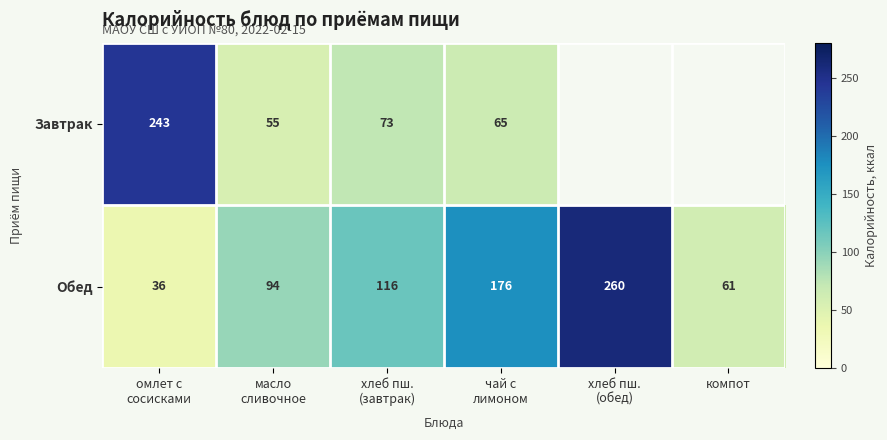

What is the difference between the maximum and second lowest values in the Обед series?

199